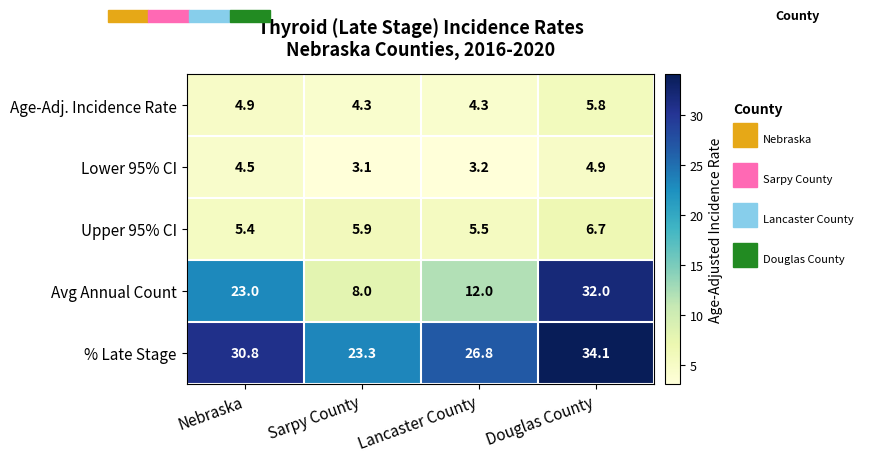

Reading left to right, what are all the values shown in this chart?

Age-Adj. Incidence Rate: Nebraska=4.9	Sarpy County=4.3	Lancaster County=4.3	Douglas County=5.8
Lower 95% CI: Nebraska=4.5	Sarpy County=3.1	Lancaster County=3.2	Douglas County=4.9
Upper 95% CI: Nebraska=5.4	Sarpy County=5.9	Lancaster County=5.5	Douglas County=6.7
Avg Annual Count: Nebraska=23.0	Sarpy County=8.0	Lancaster County=12.0	Douglas County=32.0
% Late Stage: Nebraska=30.8	Sarpy County=23.3	Lancaster County=26.8	Douglas County=34.1